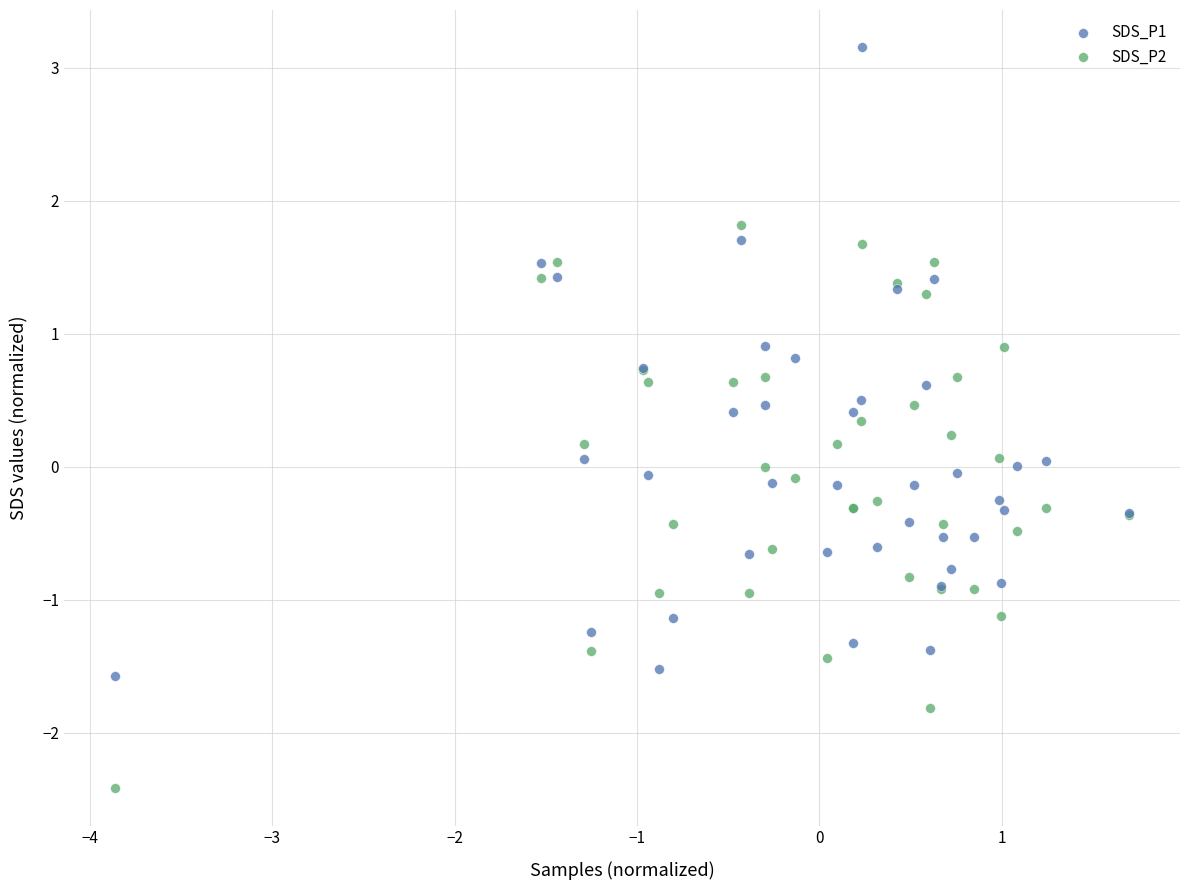

Which series has the largest Y range (max minus min)?

SDS_P1